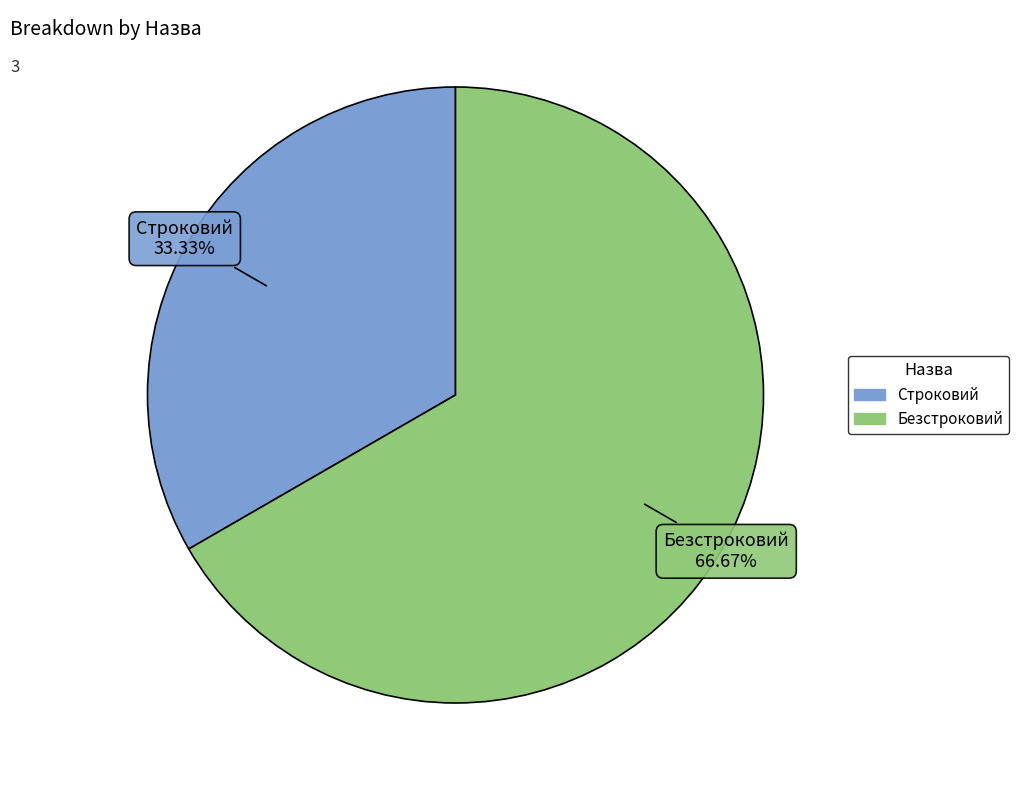

How many segments does this pie chart have?

2